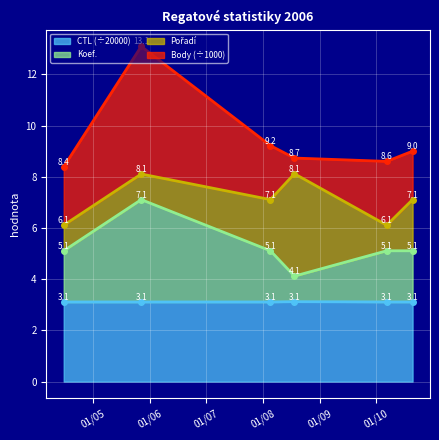

What is the maximum value for CTL (÷20000)?

3.1